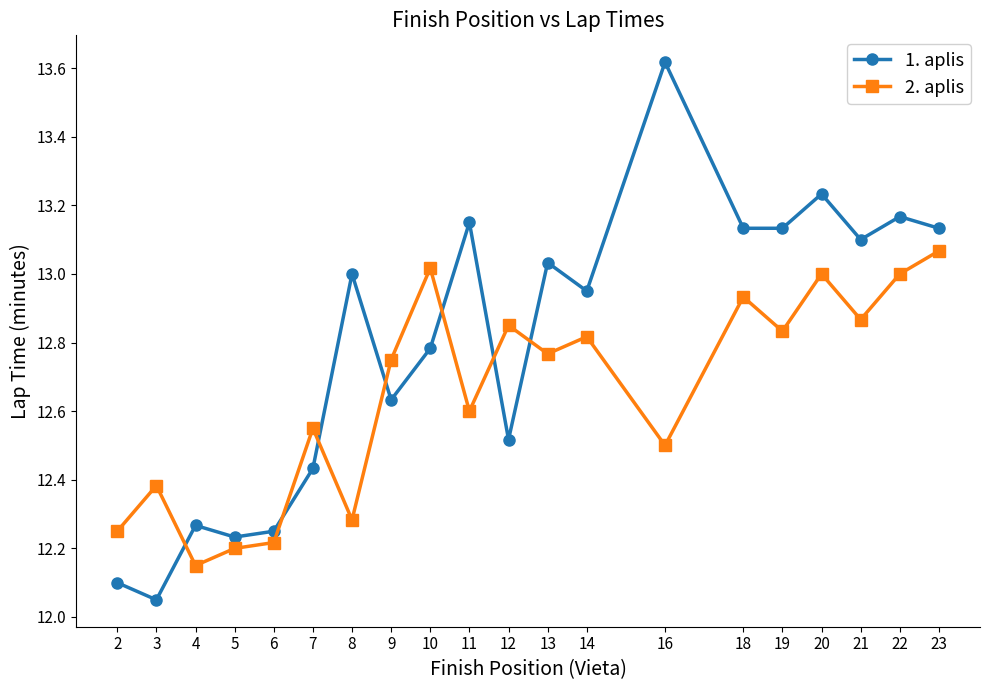

How many intersections are there between 2. aplis and 1. aplis?

7